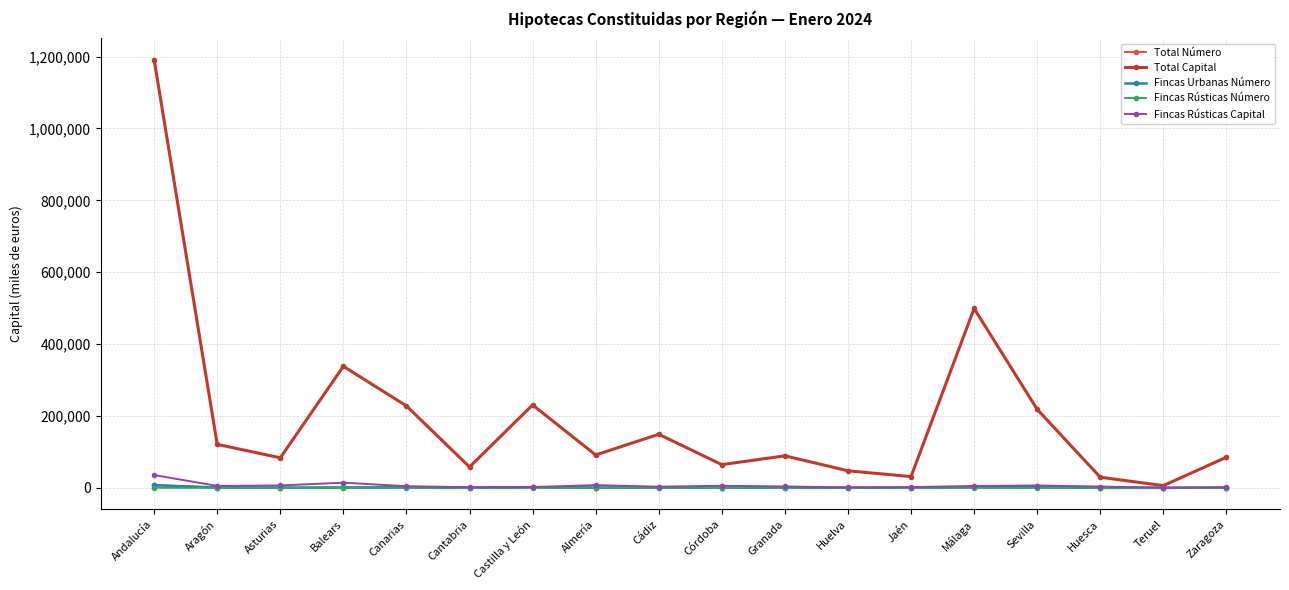

What is the difference between the Fincas Urbanas Número values at Aragón and Cantabria?

409